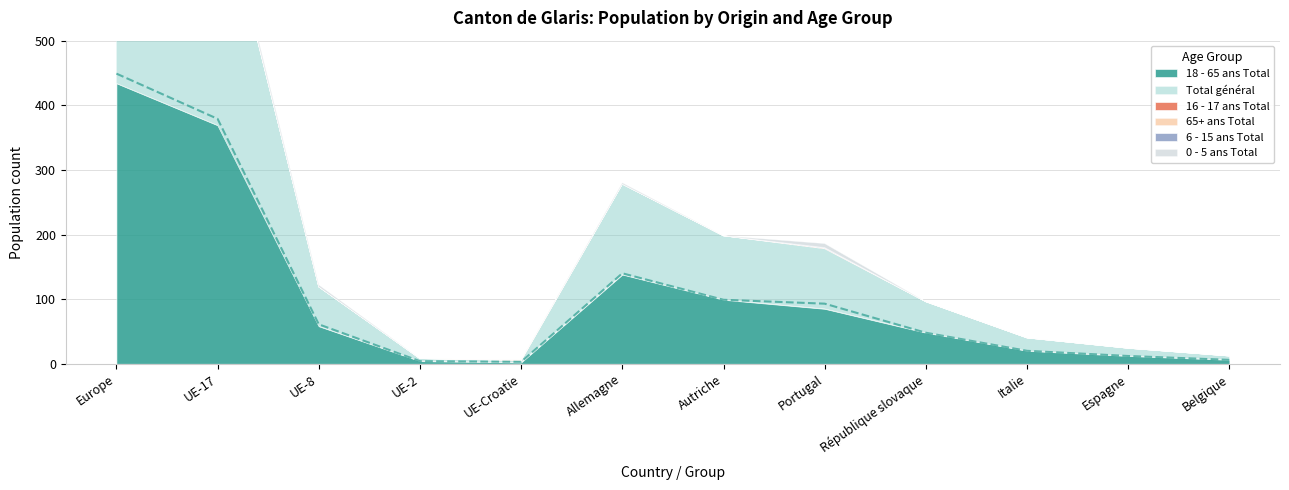

Where is the first local maximum for 6 - 15 ans Total?

Portugal